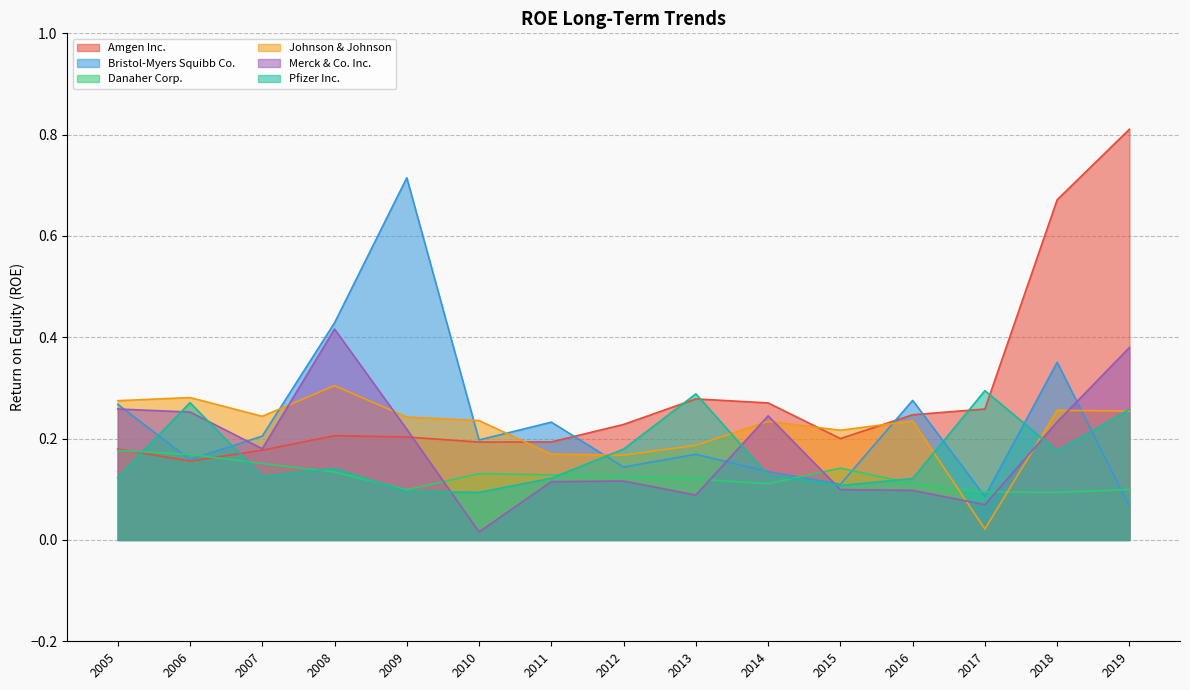

List the series in order of their peak value, highest first.

Amgen Inc., Bristol-Myers Squibb Co., Merck & Co. Inc., Johnson & Johnson, Pfizer Inc., Danaher Corp.